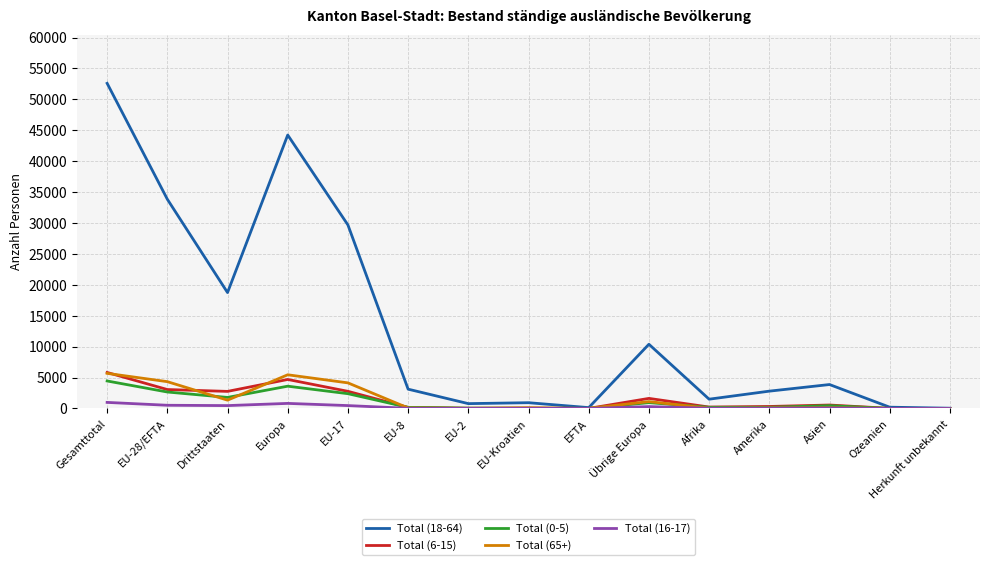

Which label corresponds to the largest value in the chart?

Gesamttotal